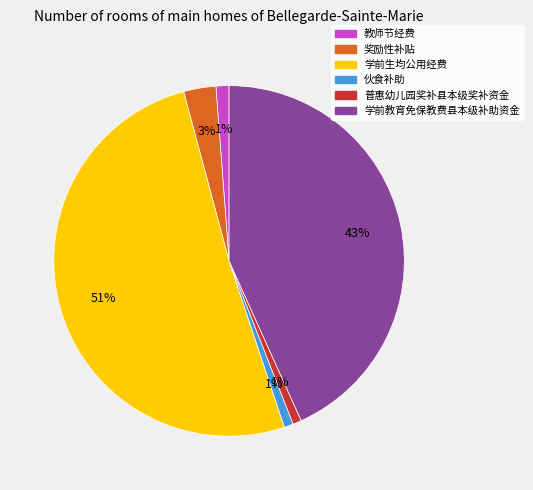

How many slices are in this pie chart?

6